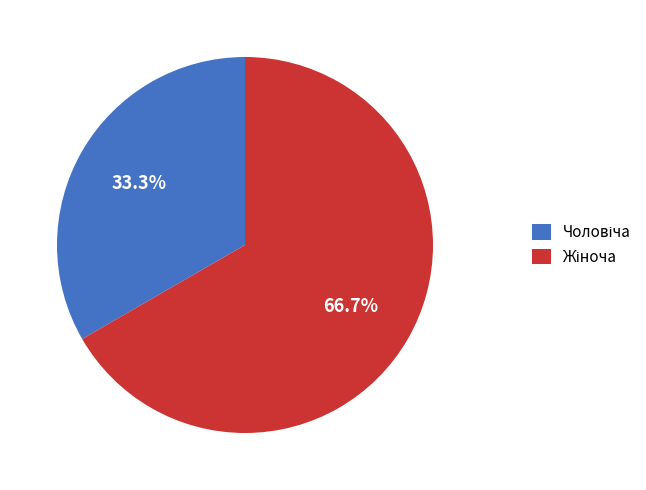

Does any single category account for the majority?

Yes